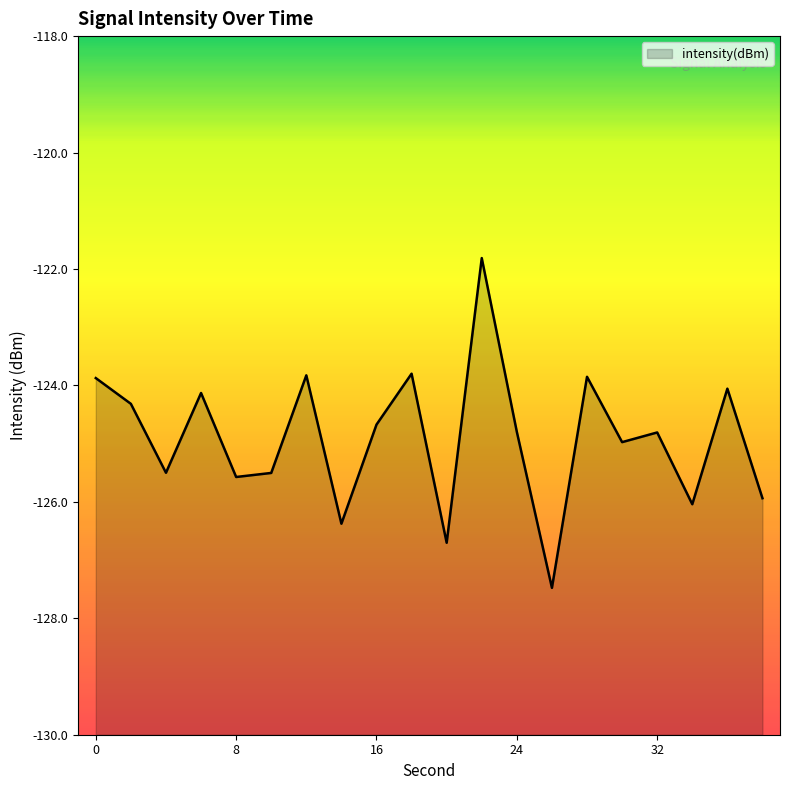

True or false: there are more than 1 points higher than both neighbors.

True